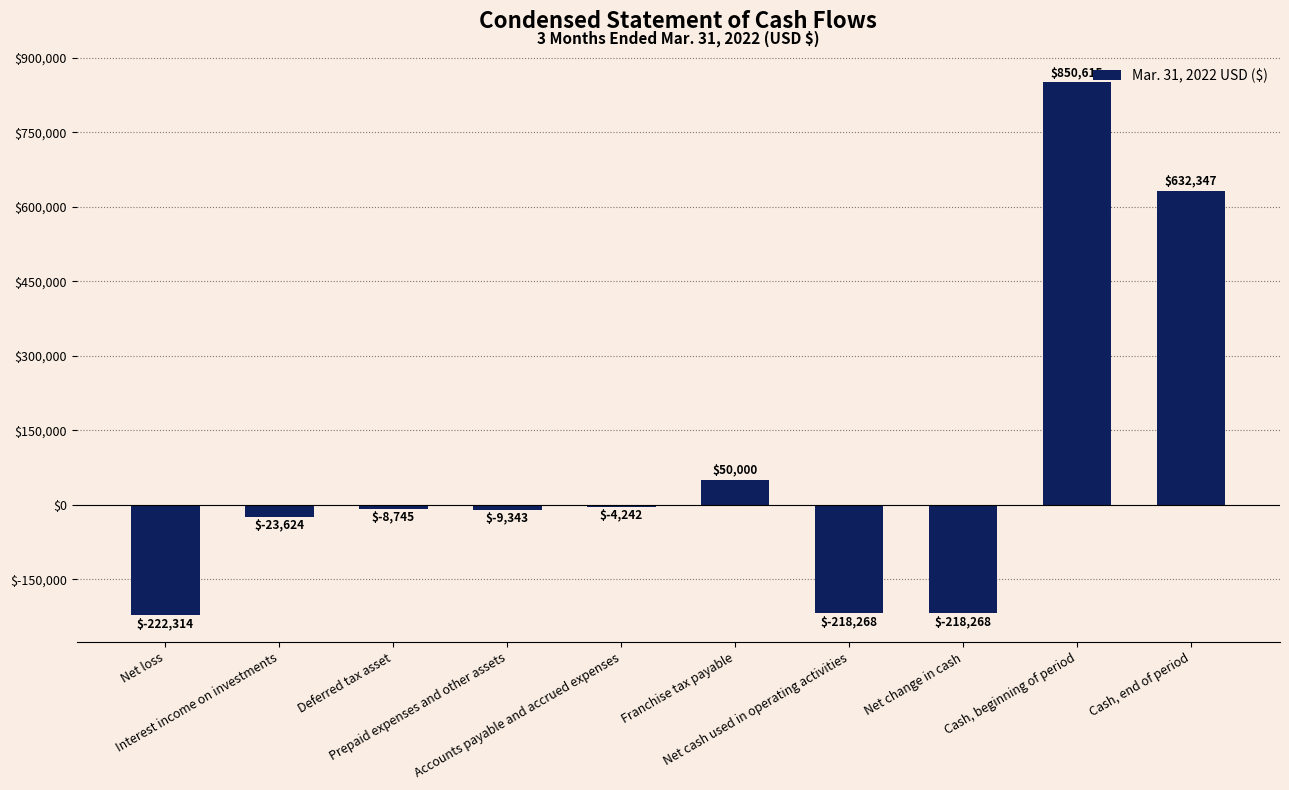

How many data points are less than -8745?

5